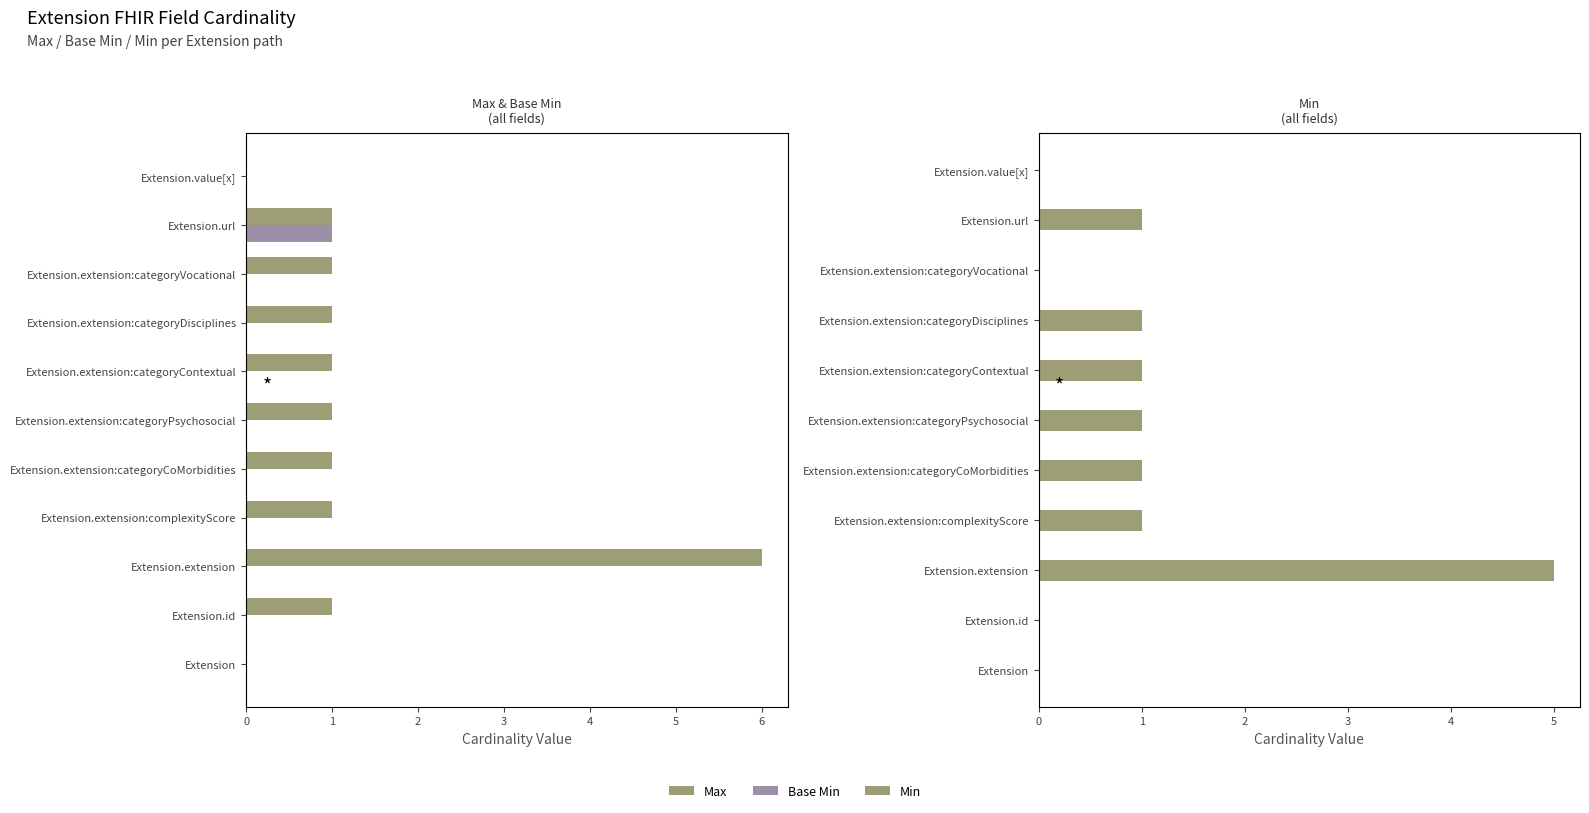

At which label does Base Min reach its peak?

9